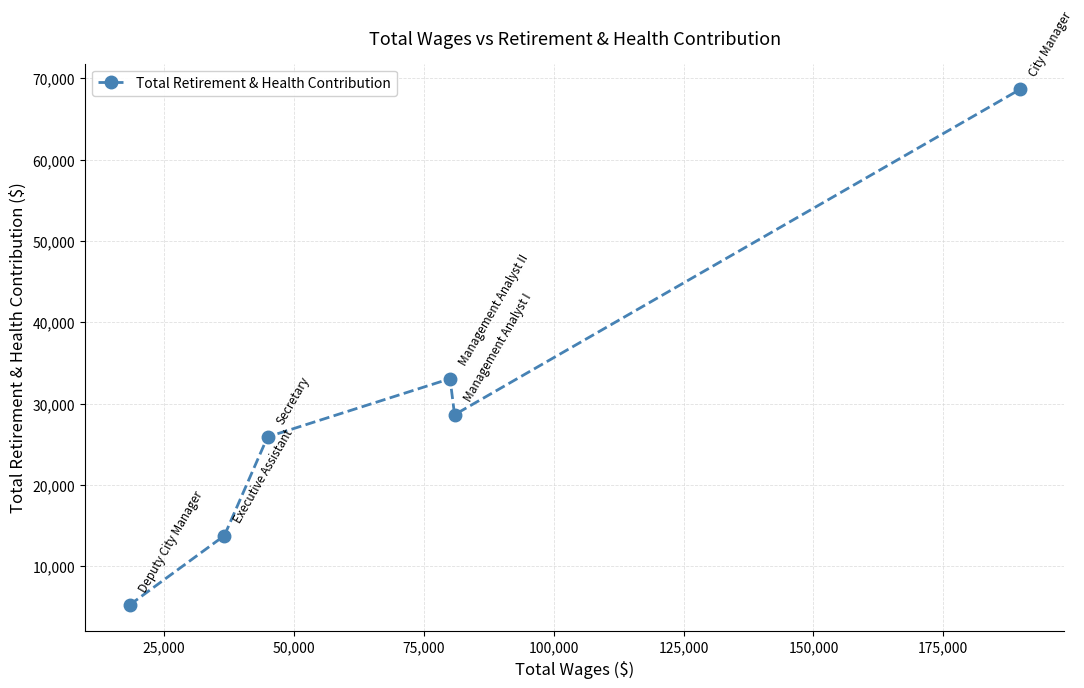

Reading left to right, transcribe all the data shown in this chart.

5251	13773	25913	33069	28639	68631